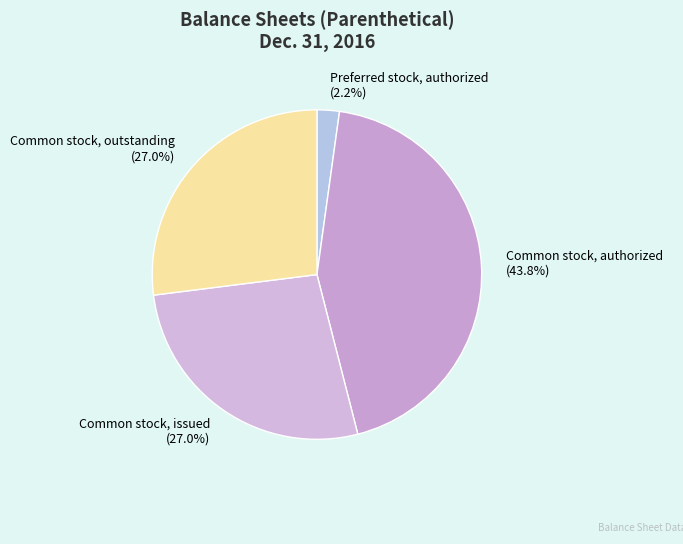

What is the largest slice in the pie chart?

Common stock, authorized (43.8%)